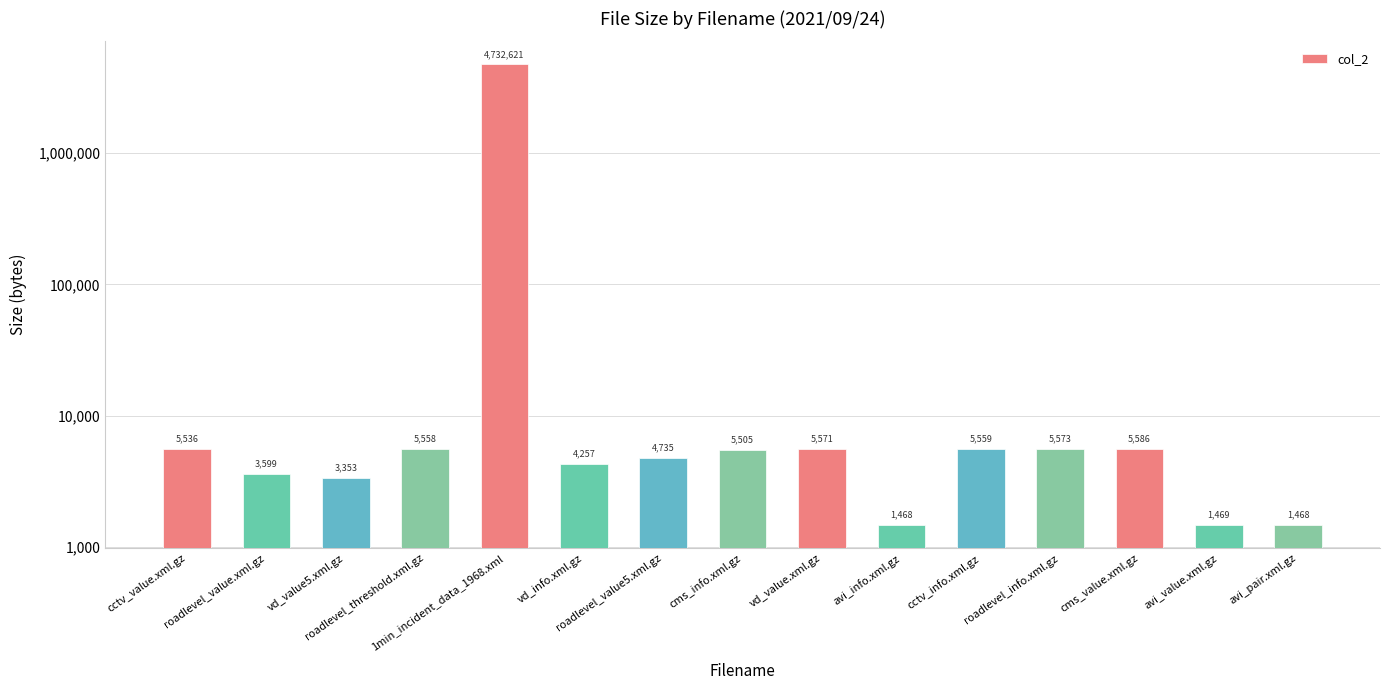

The value at vd_info.xml.gz is 7601. True or false?

False